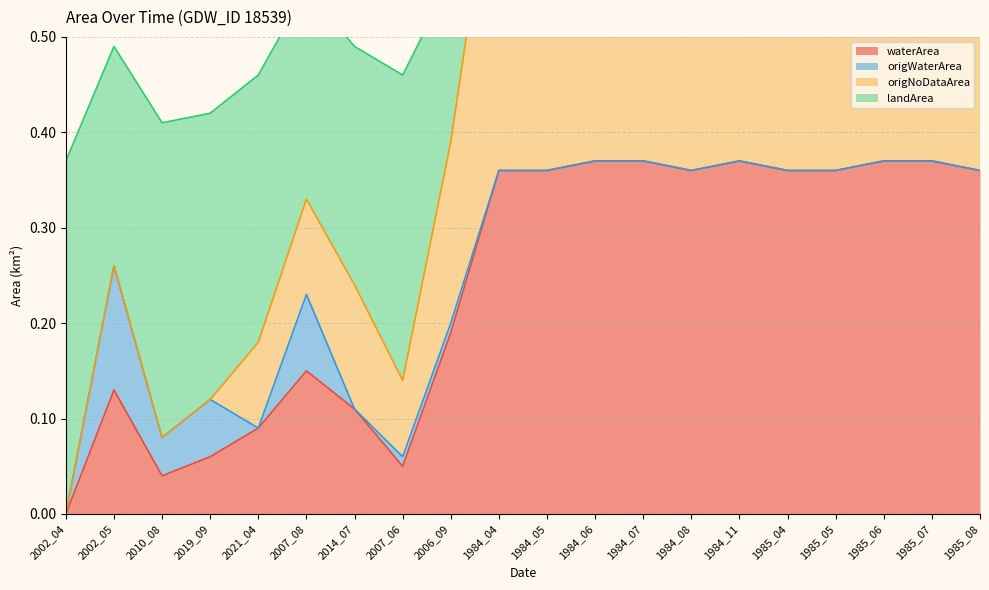

Is it true that landArea equals 0.7 at 1985_06?

True